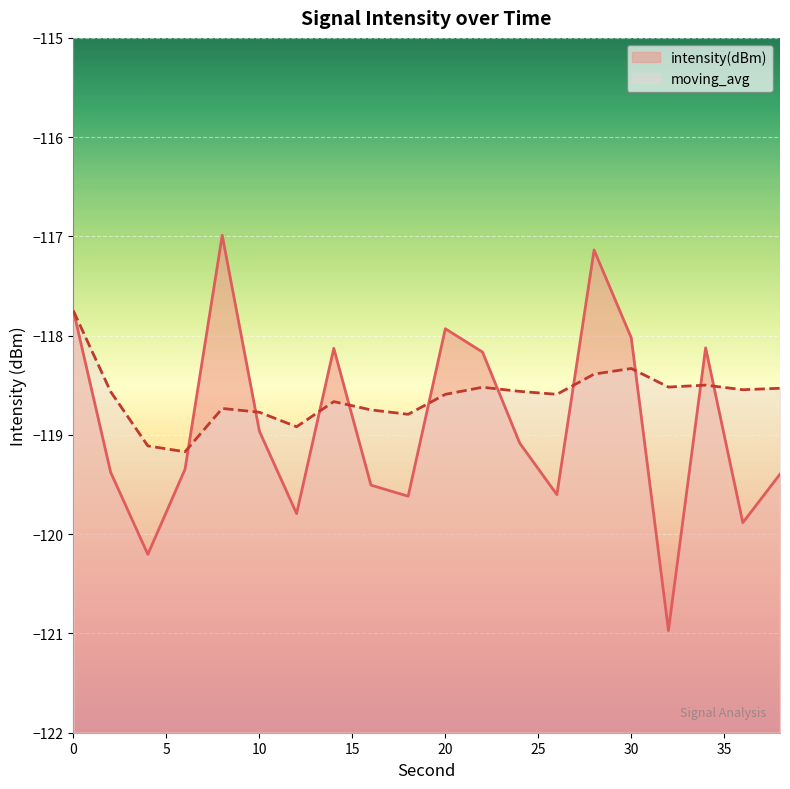

At which category does moving_avg reach its first local valley?

6